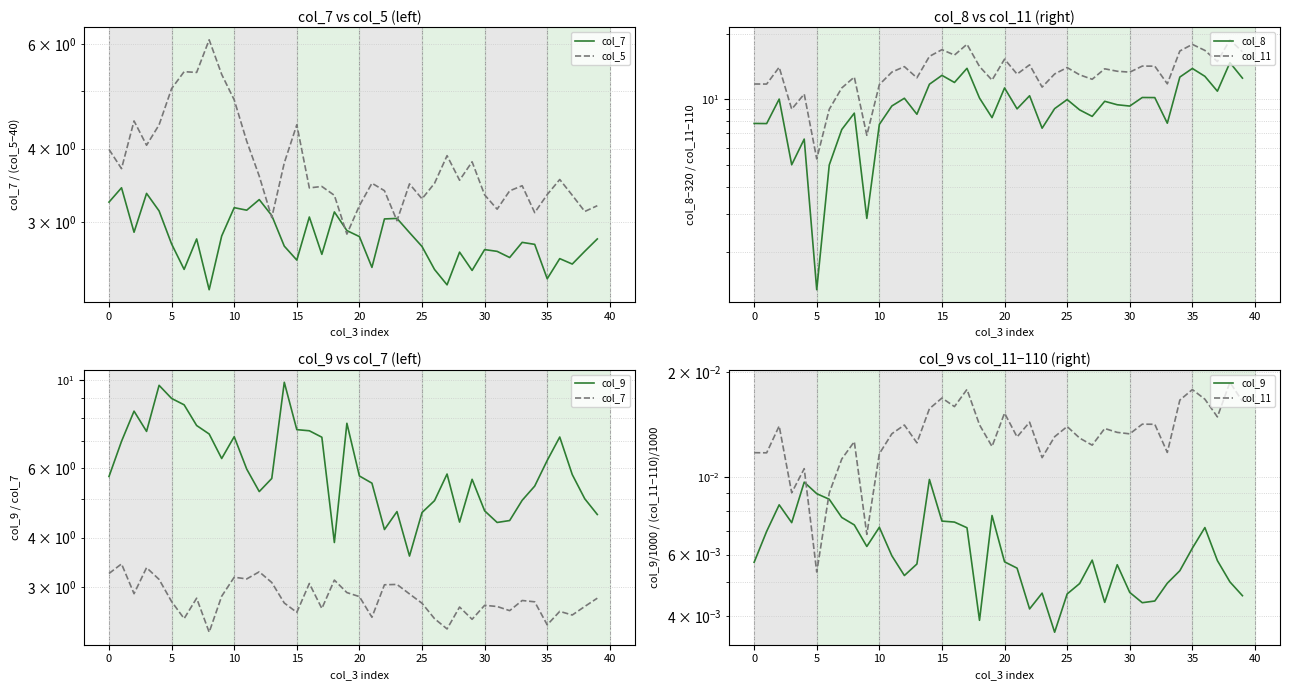

What is the label of the 33rd point from the left?

32